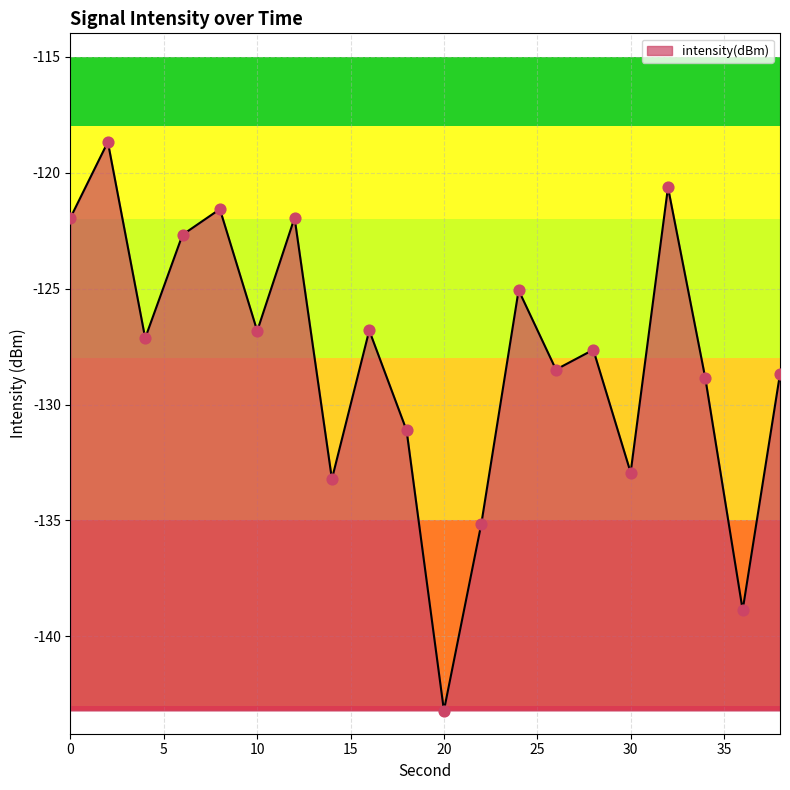

What is the difference between the maximum and minimum values?

24.5